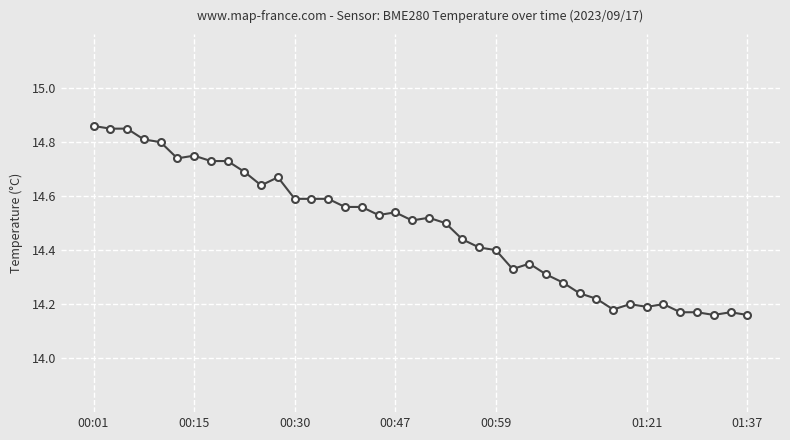

What is the difference between the second highest and minimum values?

0.7